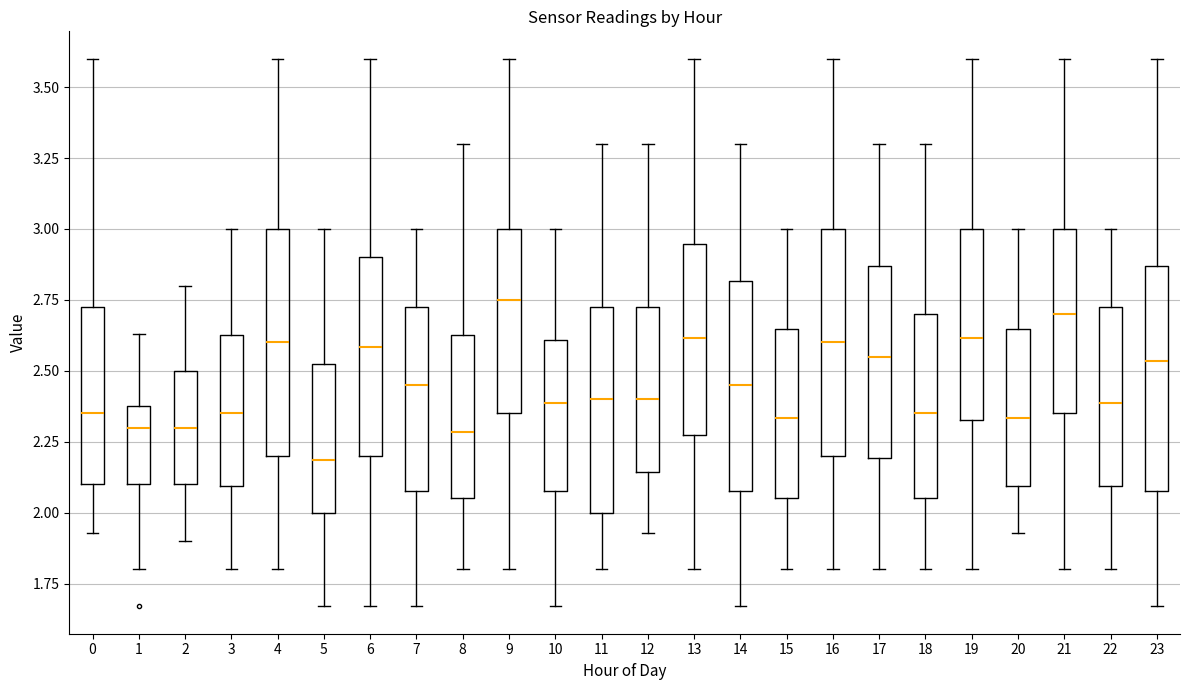

Where does the upper whisker of the box at x = 15 end on the y-axis? The values are not printed on the chart, so give them approximately, as read against the axis.

3.00